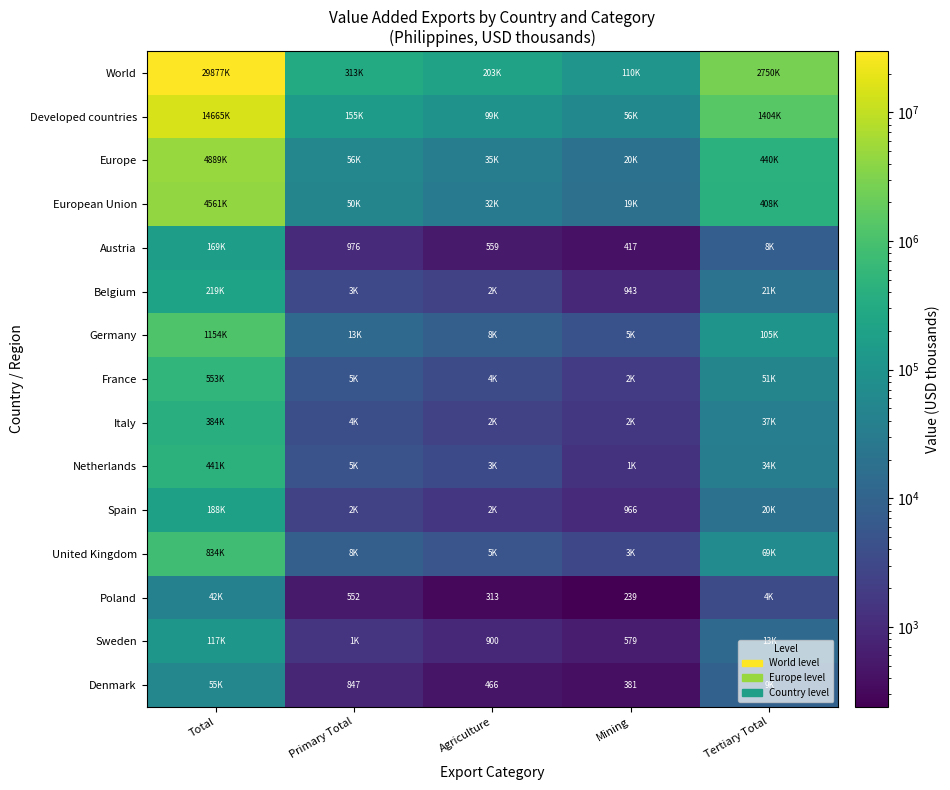

List the labels in order of European Union value, smallest first.

Mining, Agriculture, Primary Total, Tertiary Total, Total